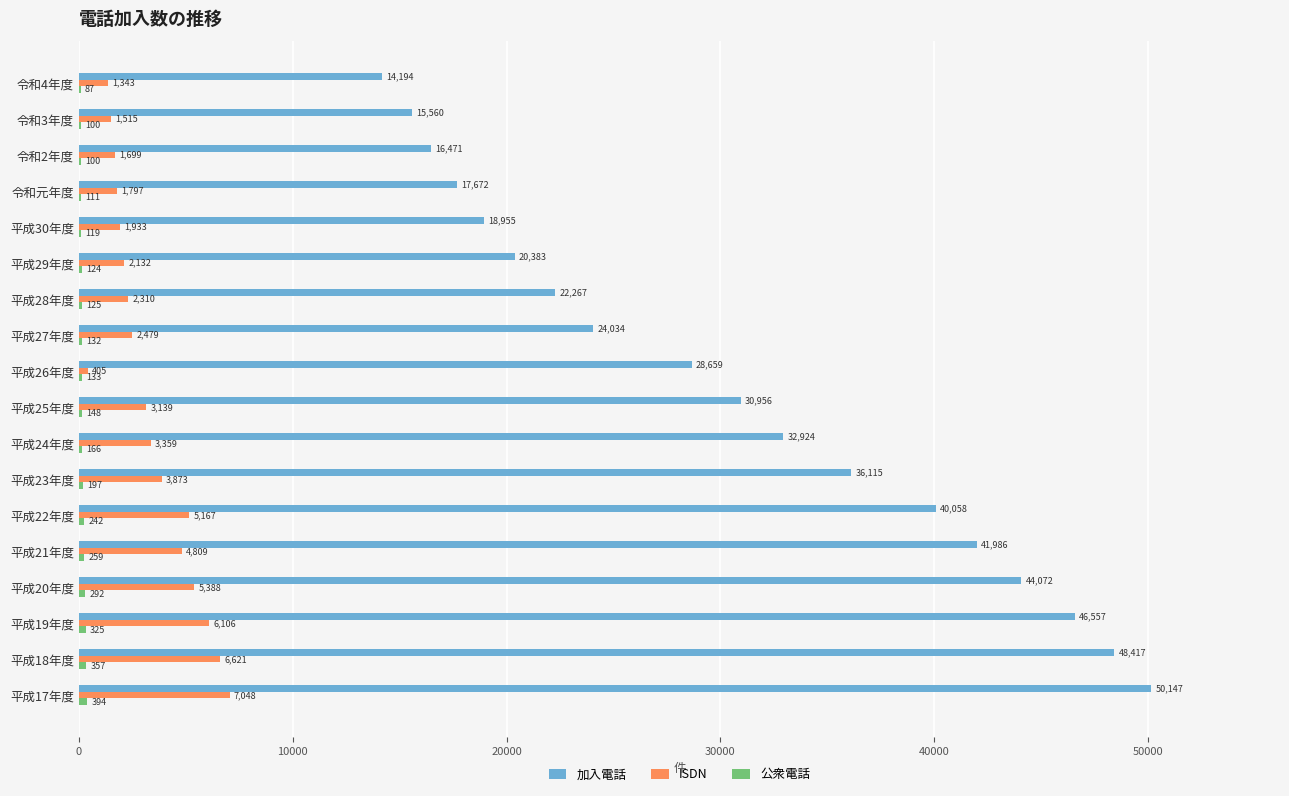

The value of ISDN at 令和2年度 is 1699. True or false?

True